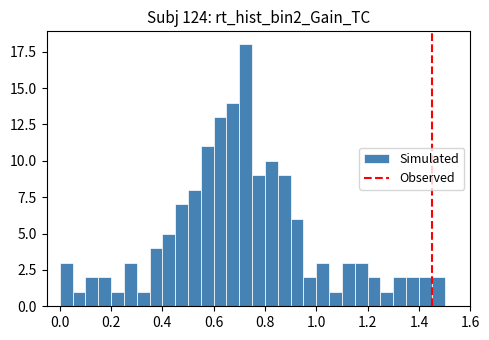

Read against the x-axis, roughly where is the centre of the tallest bar?

0.72